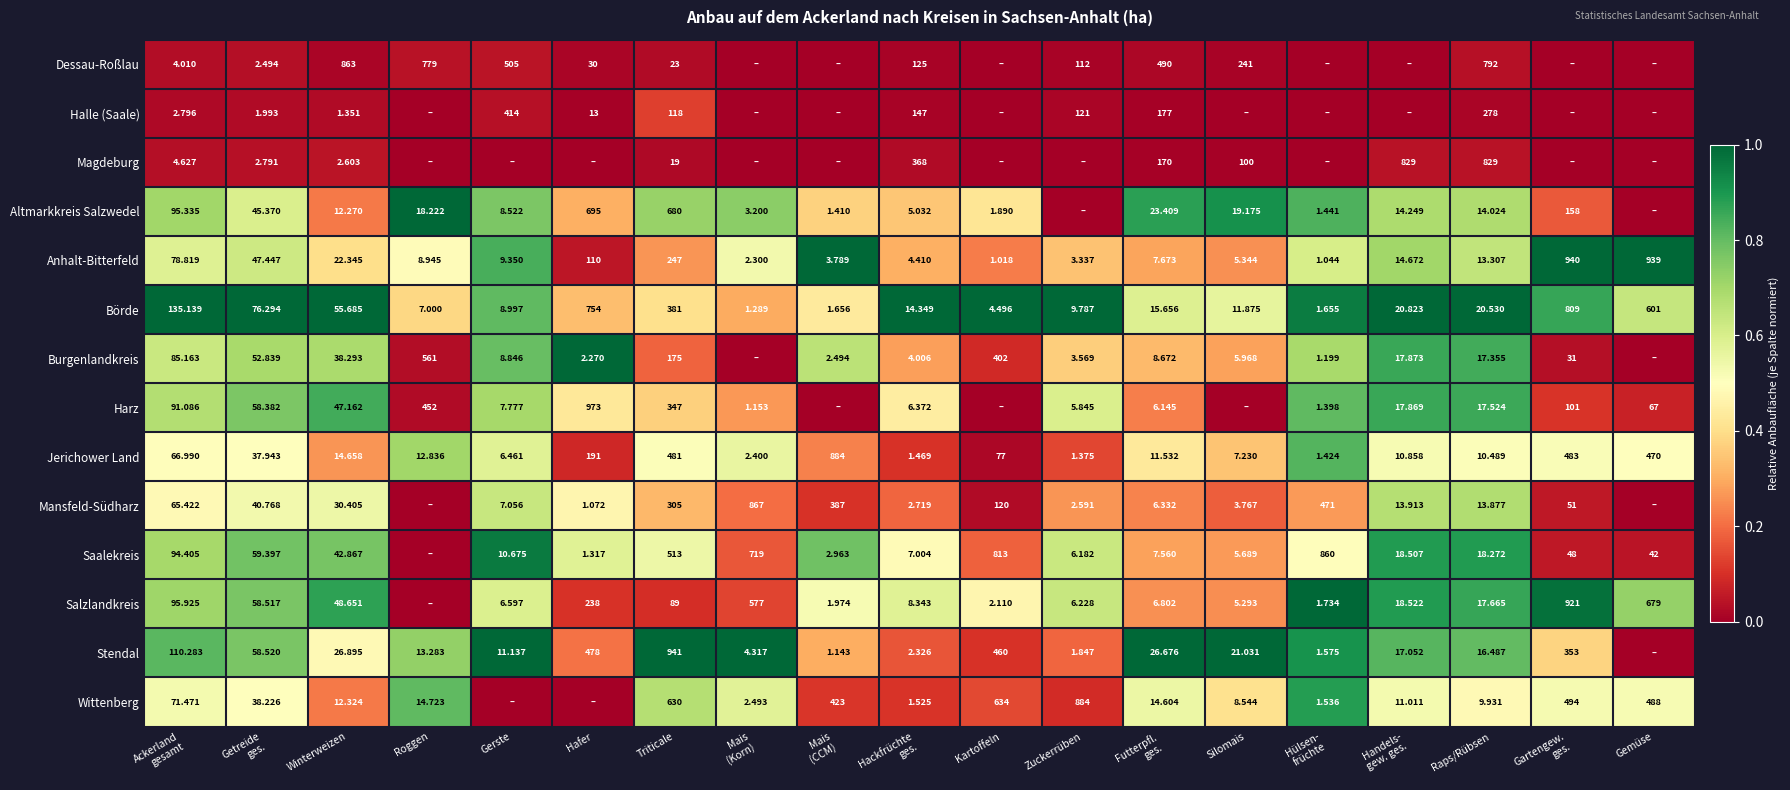

Is the value of Mansfeld-Südharz at Kartoffeln greater than the value of Börde at Triticale?

No